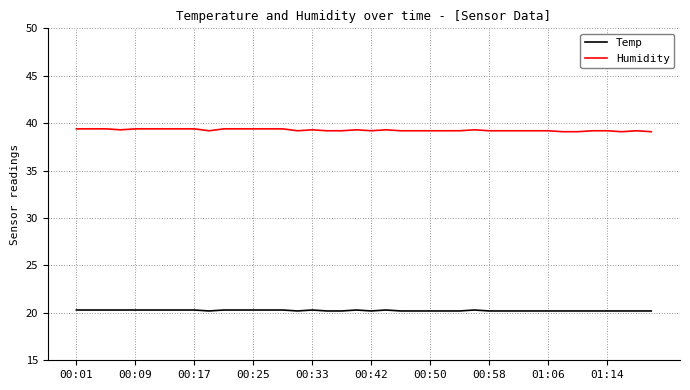

True or false: Temp and Humidity intersect in this chart.

False